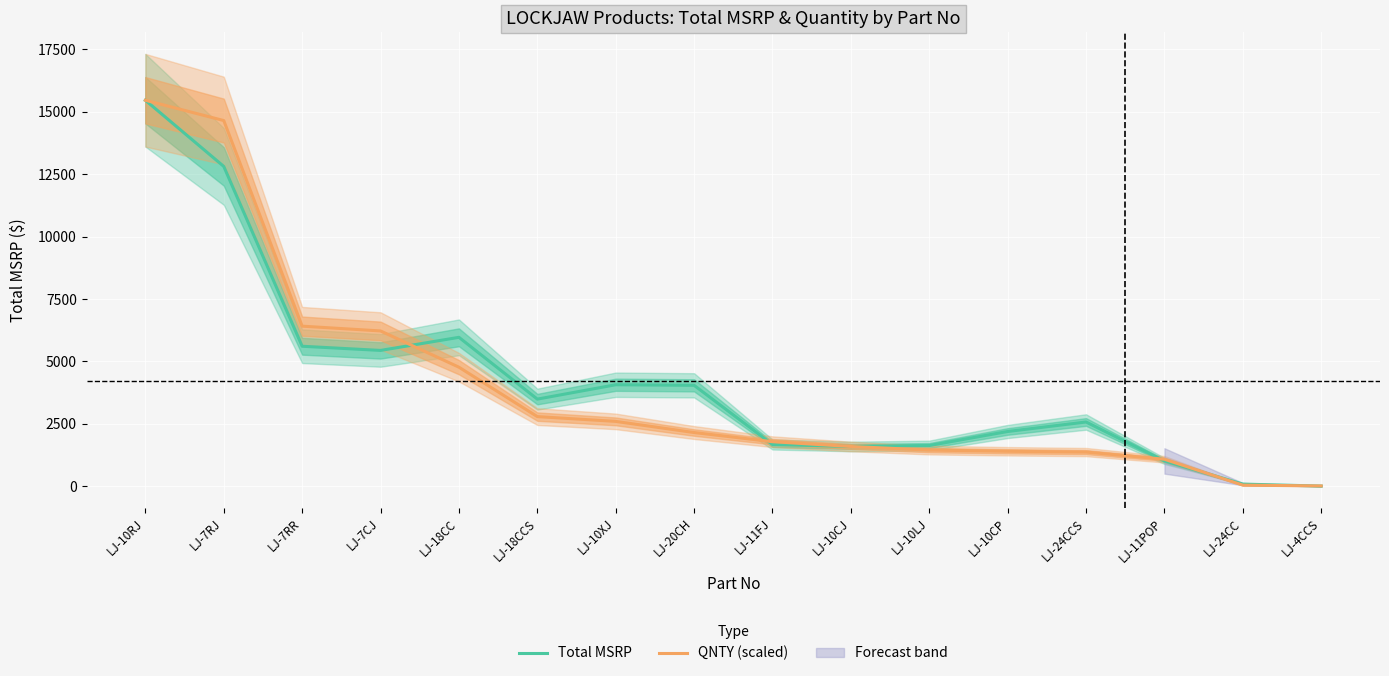

The Total MSRP series shows 2.9 at LJ-4CCS. True or false?

False